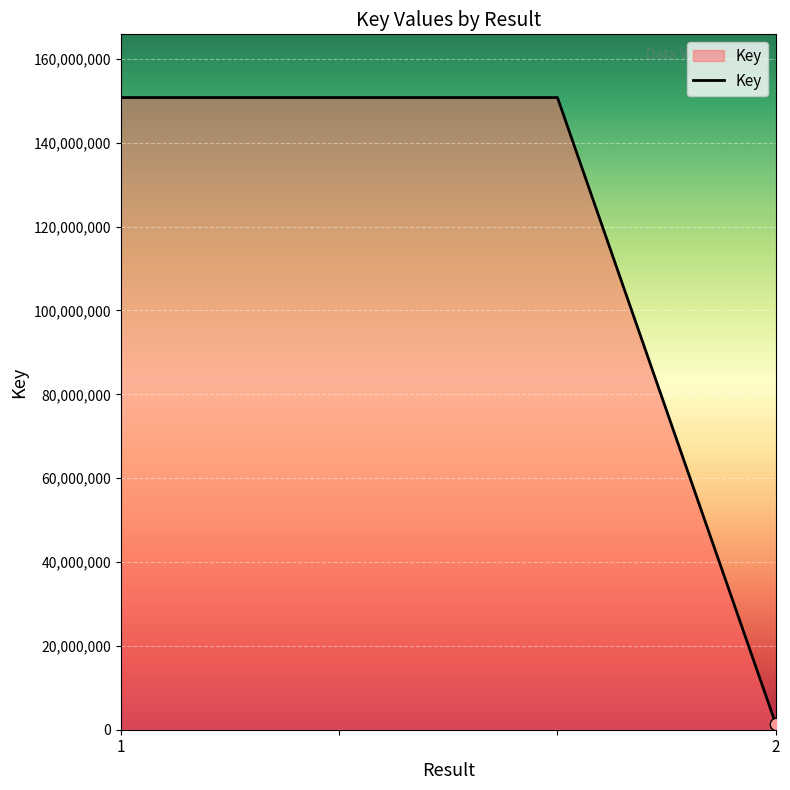

What is the average value?

113430642